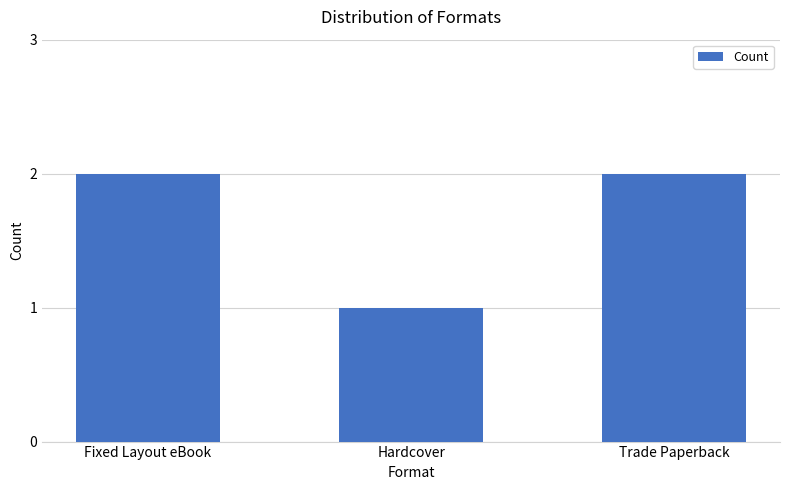

How many bars are there in total?

3